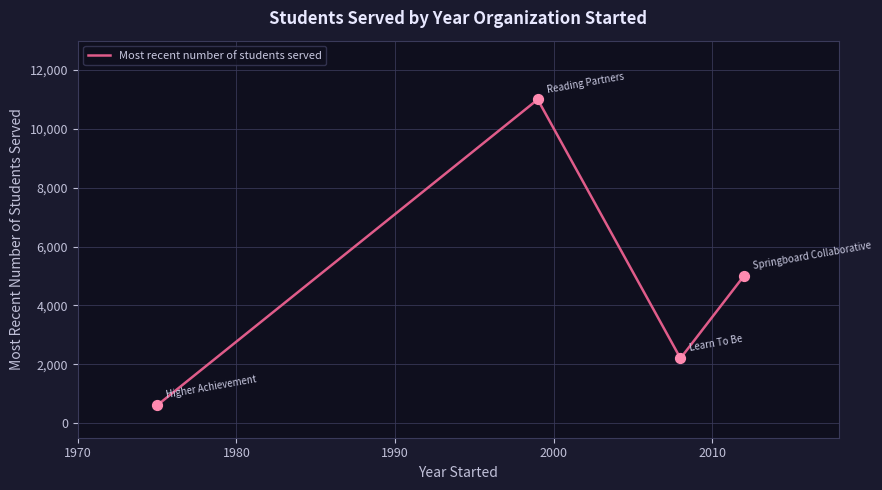

What is the maximum value shown in the chart?

11000